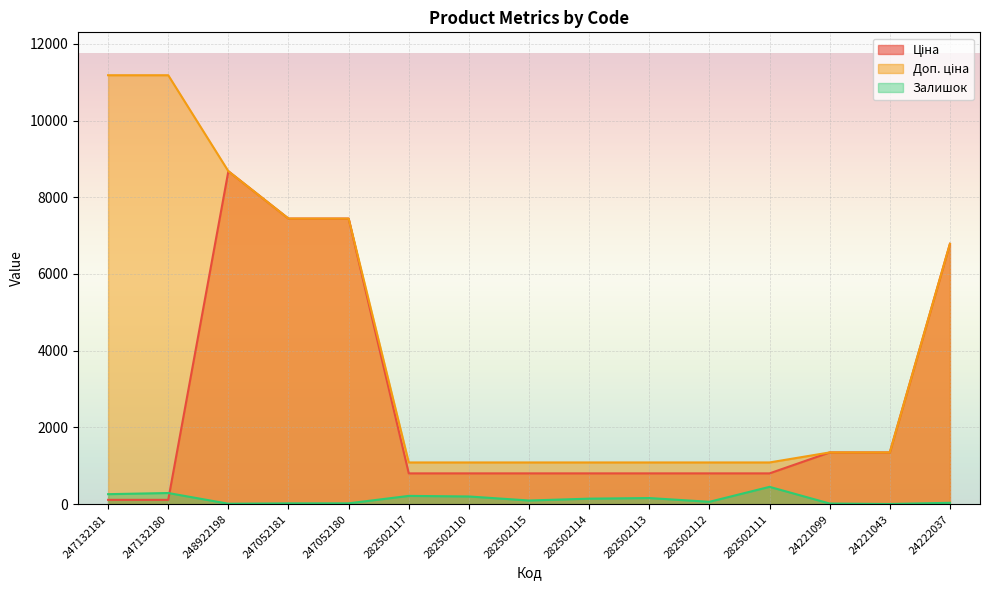

What is the sum of all Ціна values?

38890.2